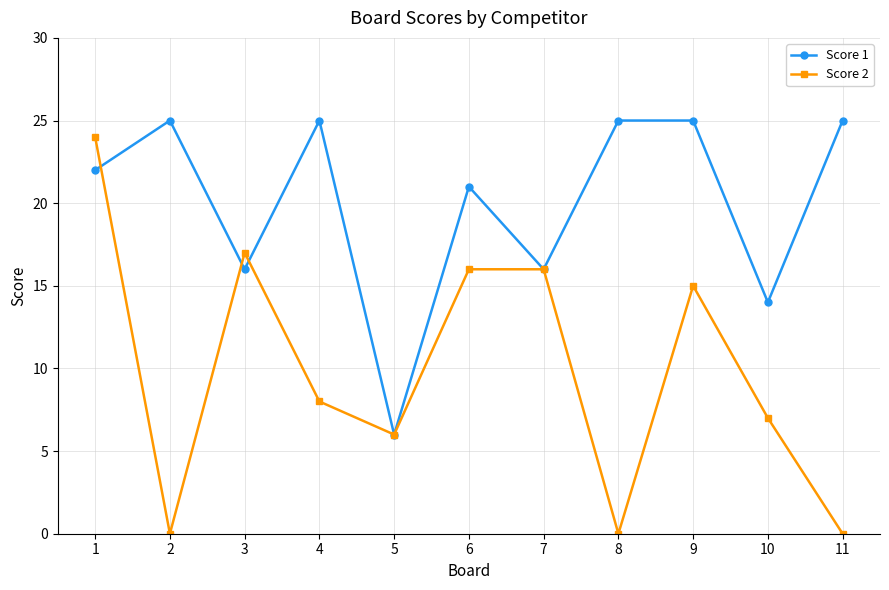

In Score 1, how many points are lower than both neighbors (excluding endpoints)?

4